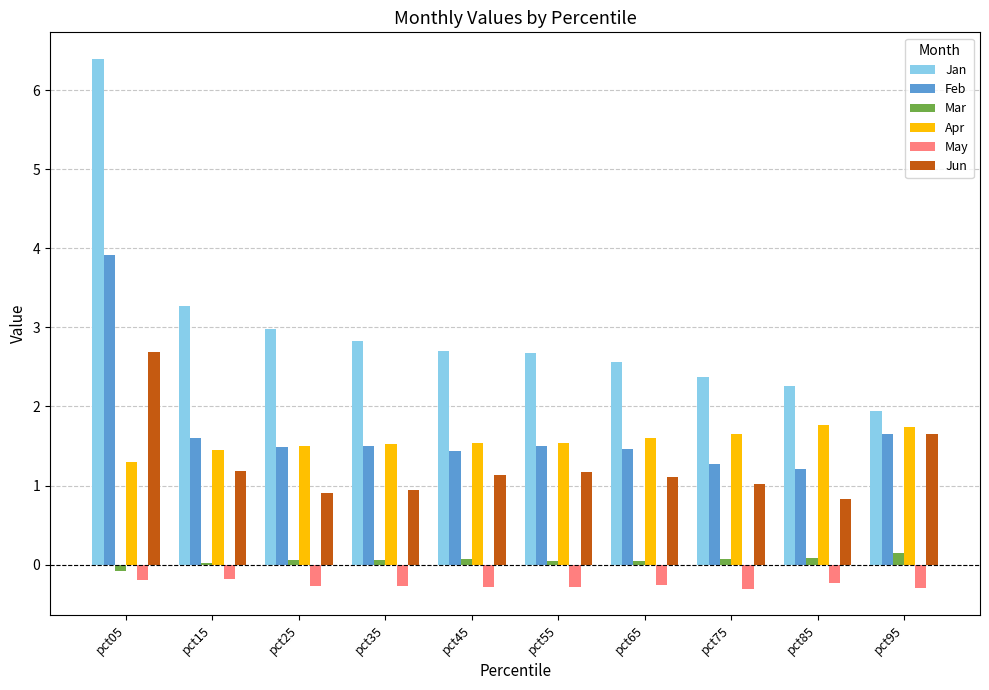

What is the difference between the Feb values at pct05 and pct35?

2.4